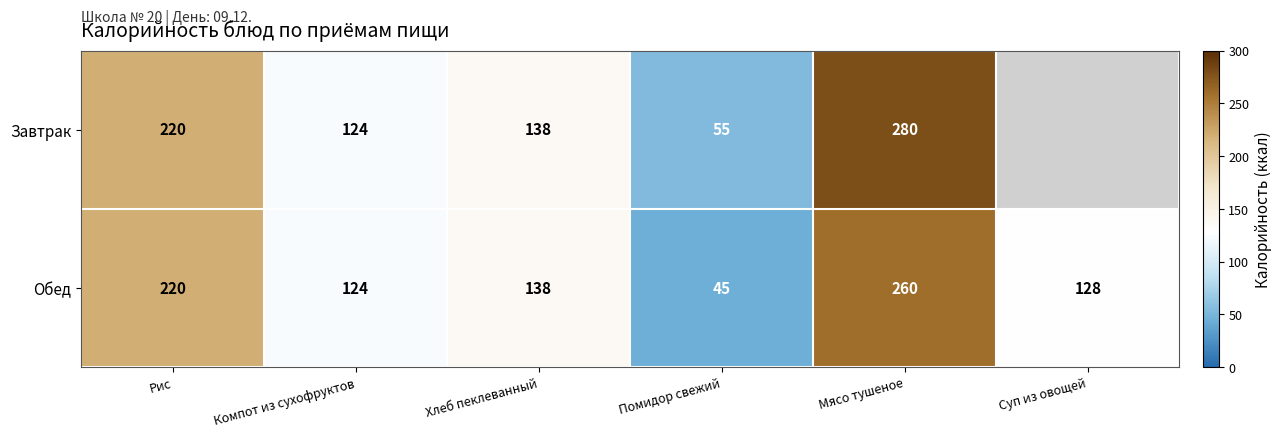

What is the difference between the Обед values at Компот из сухофруктов and Хлеб пеклеванный?

14